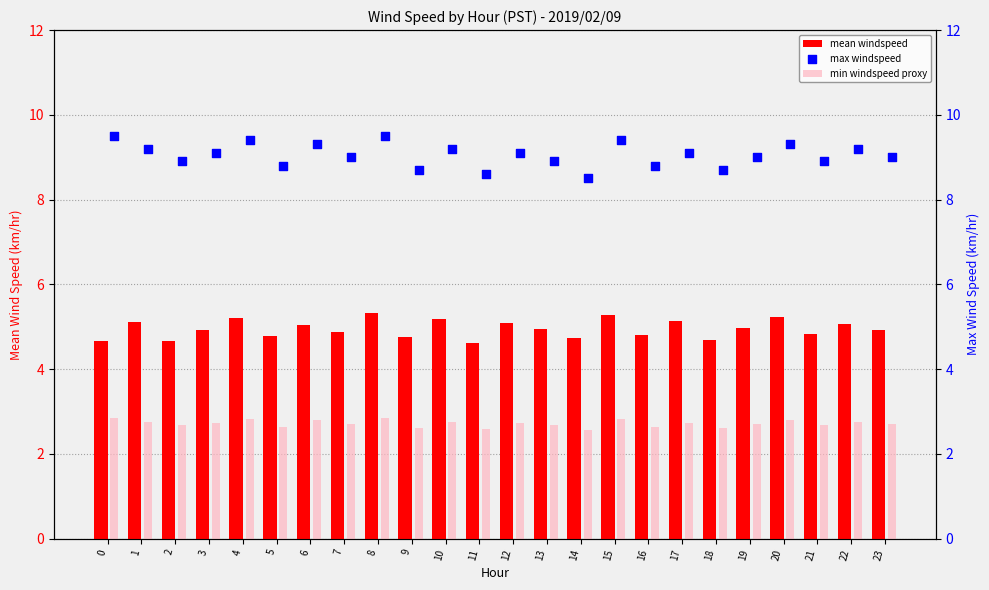

What is the total value across all series at 11?

15.8